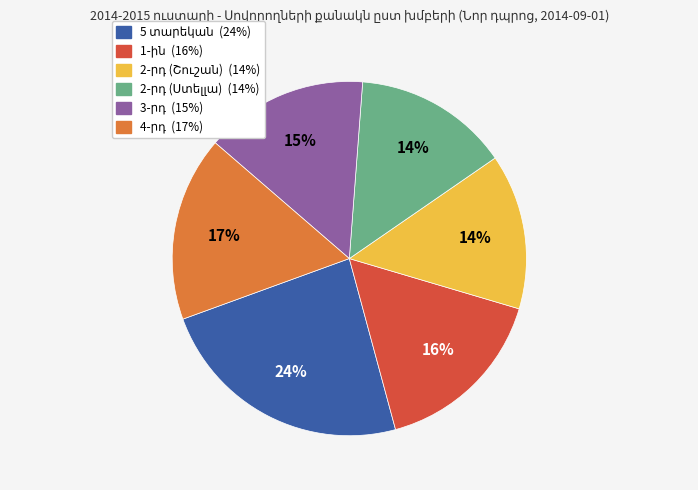

Does any single category account for the majority?

No